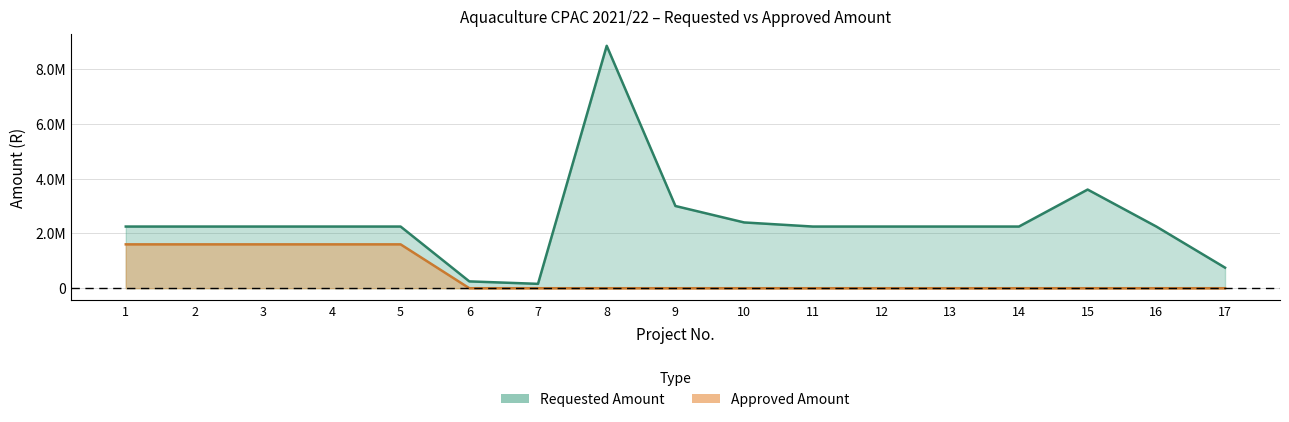

What is the average value of the Requested Amount series?

2441373.1